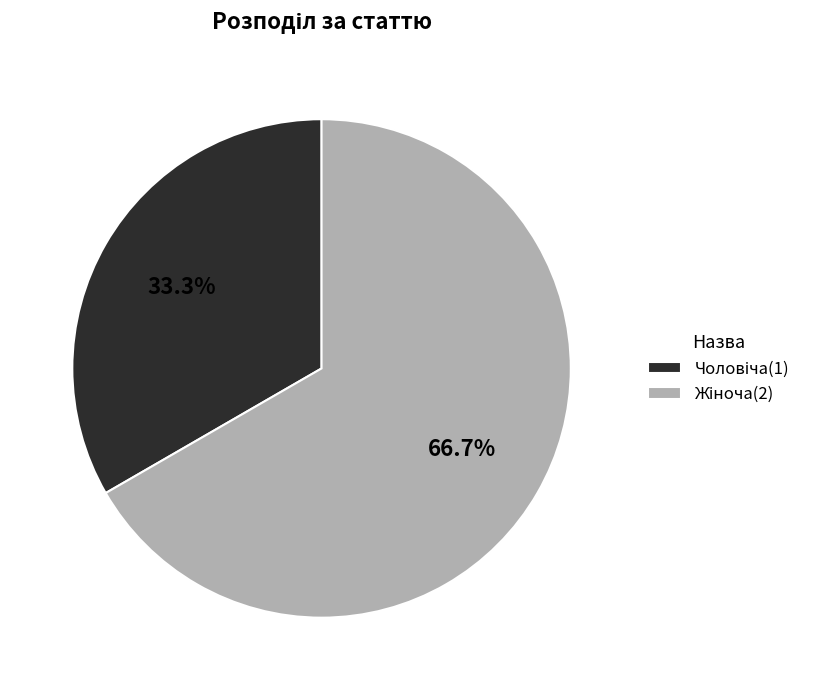

Does any single category account for the majority?

Yes